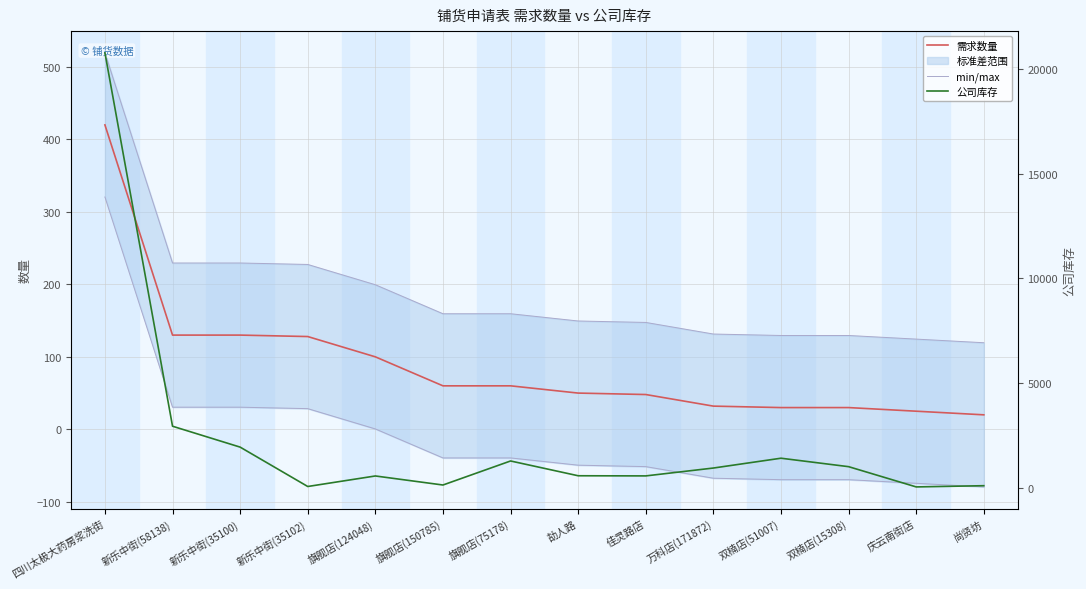

True or false: min/max has more than 2 points higher than both neighbors.

False